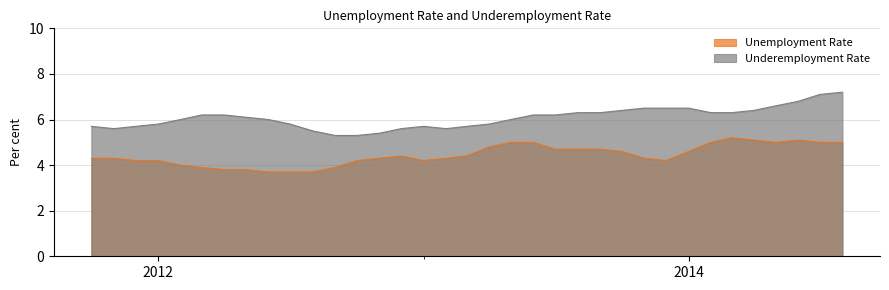

List the series in order of their peak value, highest first.

Underemployment Rate, Unemployment Rate